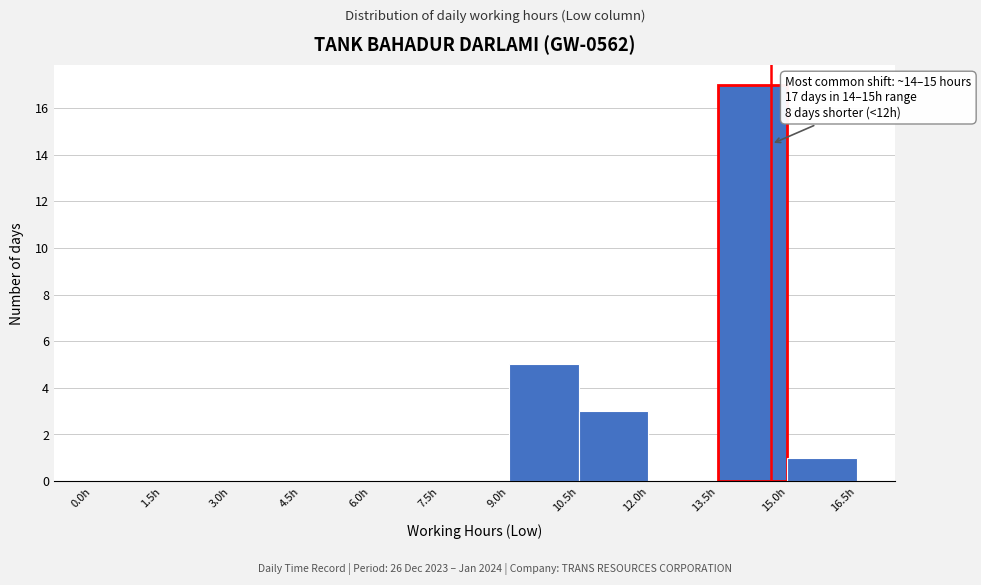

Over which range of the x-axis is the bar tallest?

13.5 to 15.0